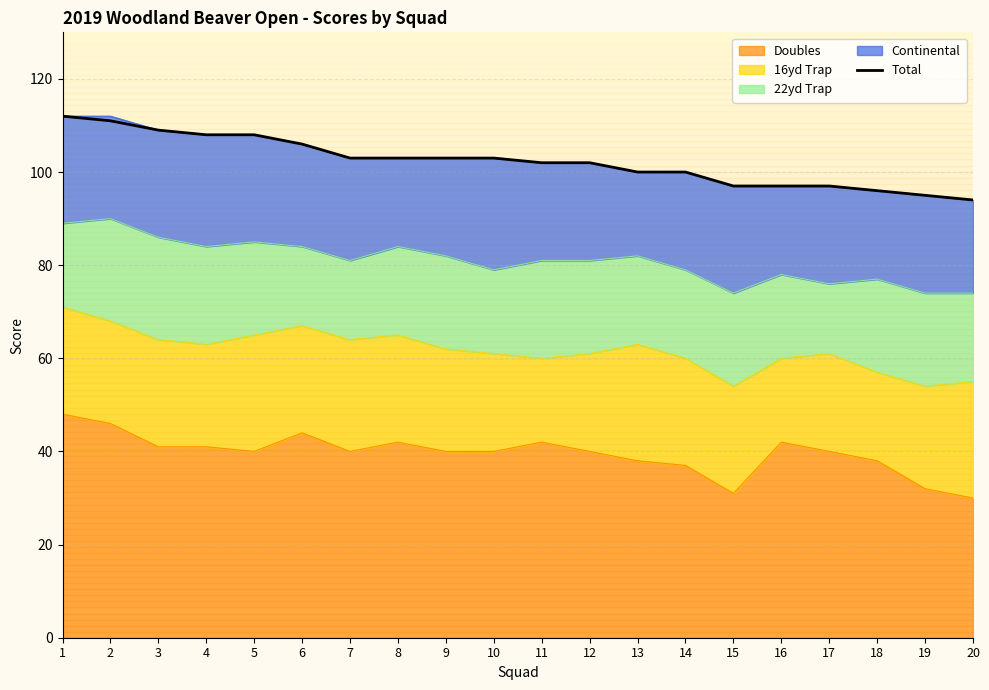

What is the average value?

102